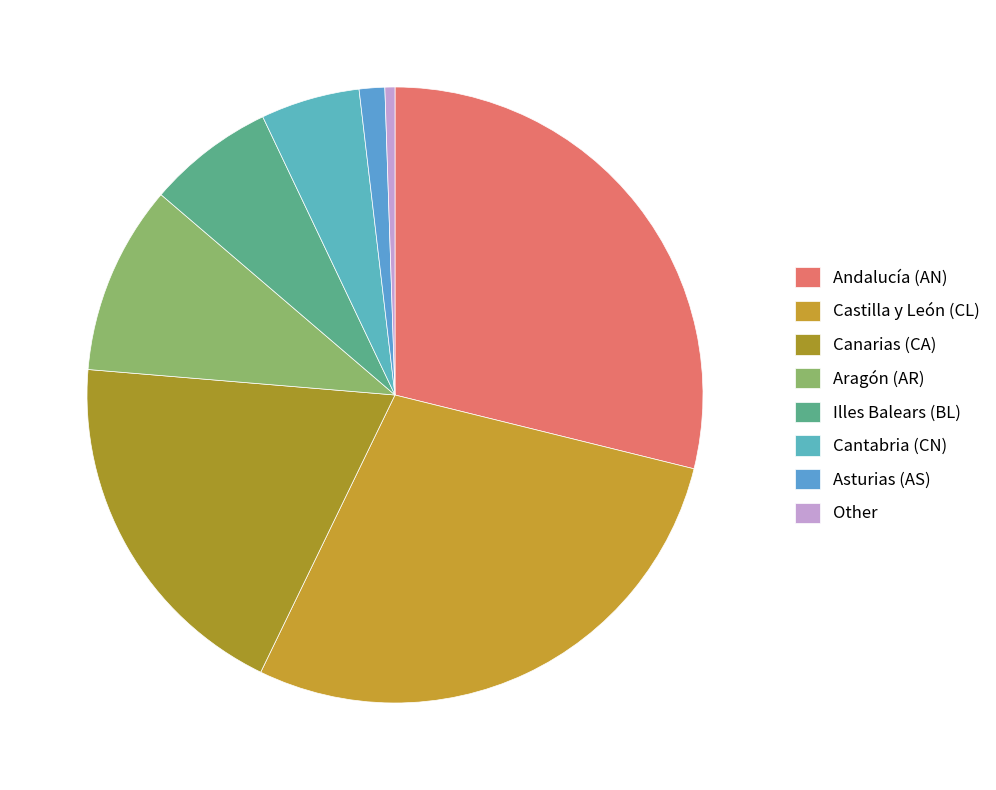

How many segments does this pie chart have?

8